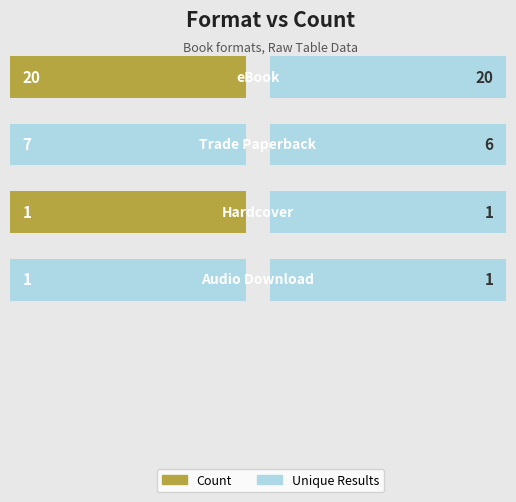

Reading left to right, what are all the values shown in this chart?

Count: eBook=20	Trade Paperback=7	Hardcover=1	Audio Download=1
Unique Results: eBook=20	Trade Paperback=6	Hardcover=1	Audio Download=1